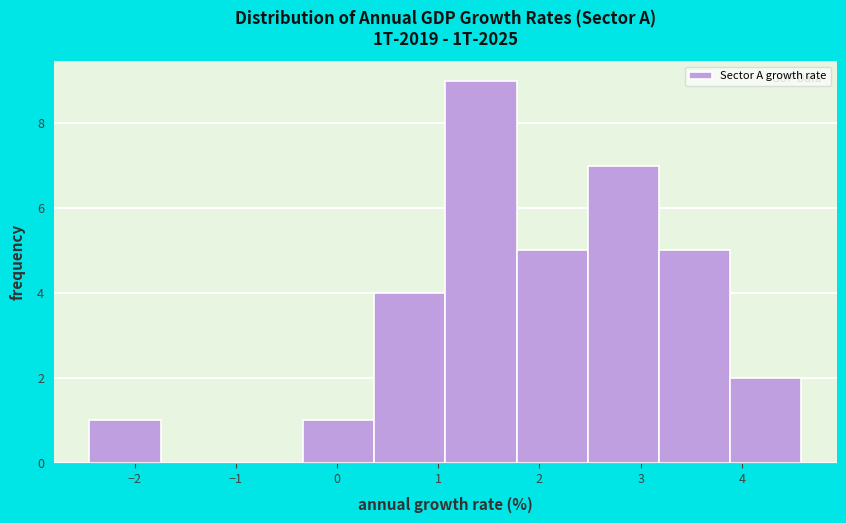

What is the height of the bar covering 3.9 to 4.6 on the x-axis? Neither the bar edges nor the heights are printed on the chart, so give them approximately, as read against the axes.

2